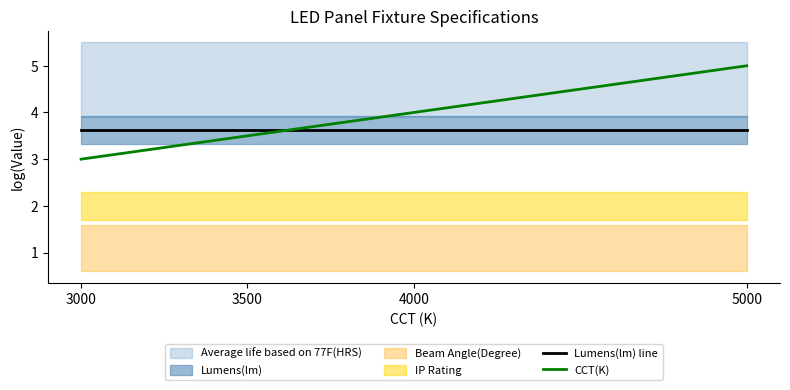

The Lumens(lm) line series shows 1.2 at 3000. True or false?

False